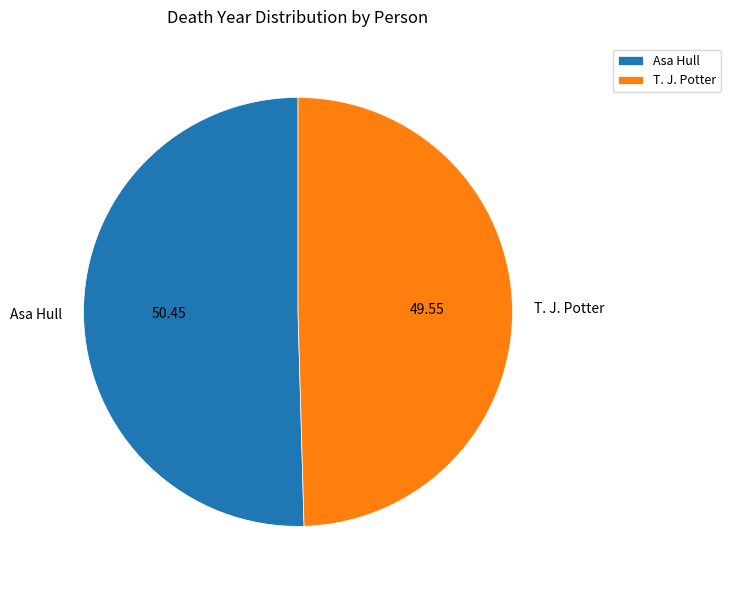

True or false: T. J. Potter accounts for 43% of the total.

False